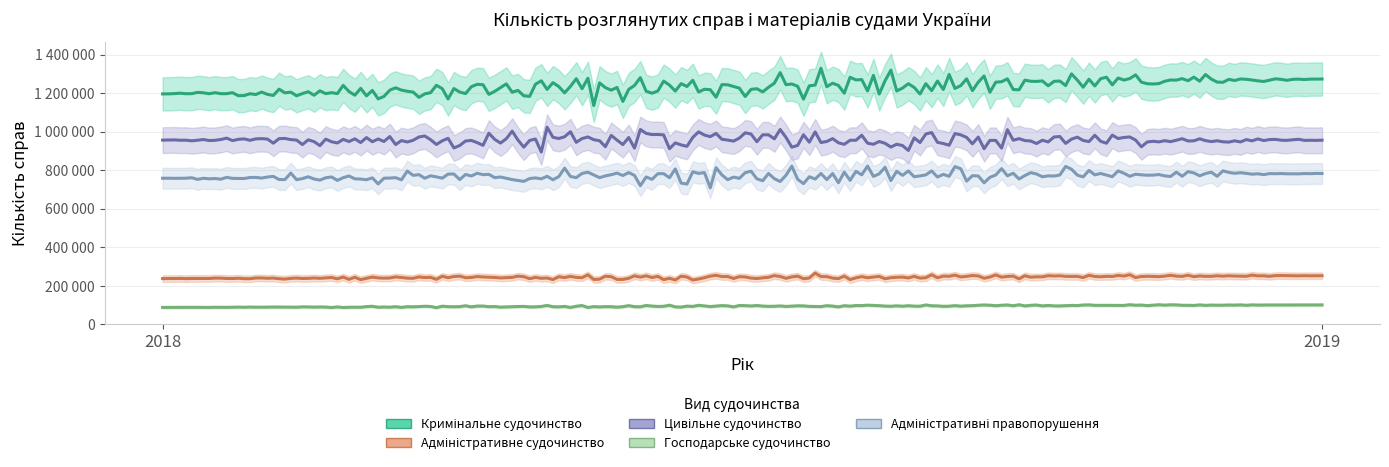

Is the value of Цивільне судочинство at 2019 greater than the value of Господарське судочинство at 2018?

Yes